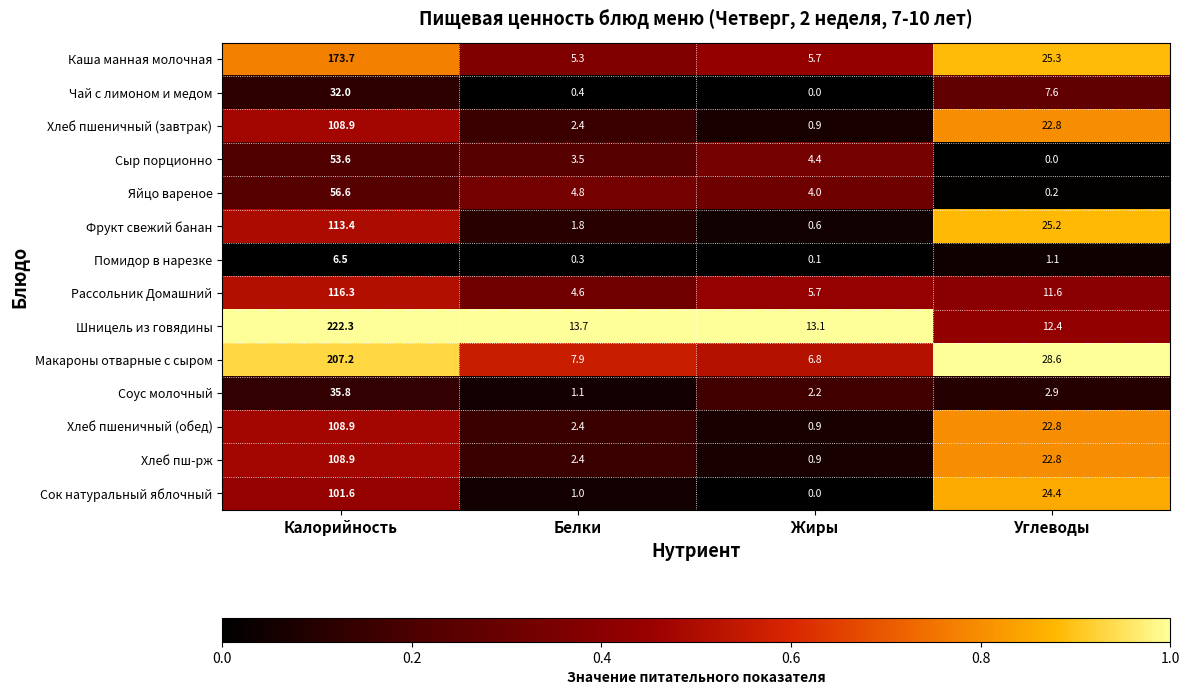

What is the difference between the highest and lowest values at Жиры?

13.1